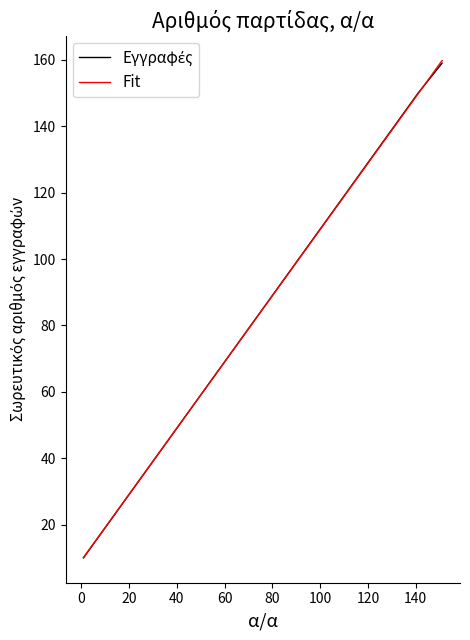

Does the chart have visible grid lines?

No